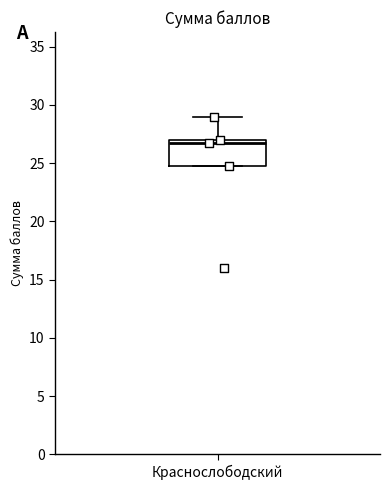

Where is the upper edge of the box for Краснослободский on the y-axis? The values are not printed on the chart, so give them approximately, as read against the axis.

27